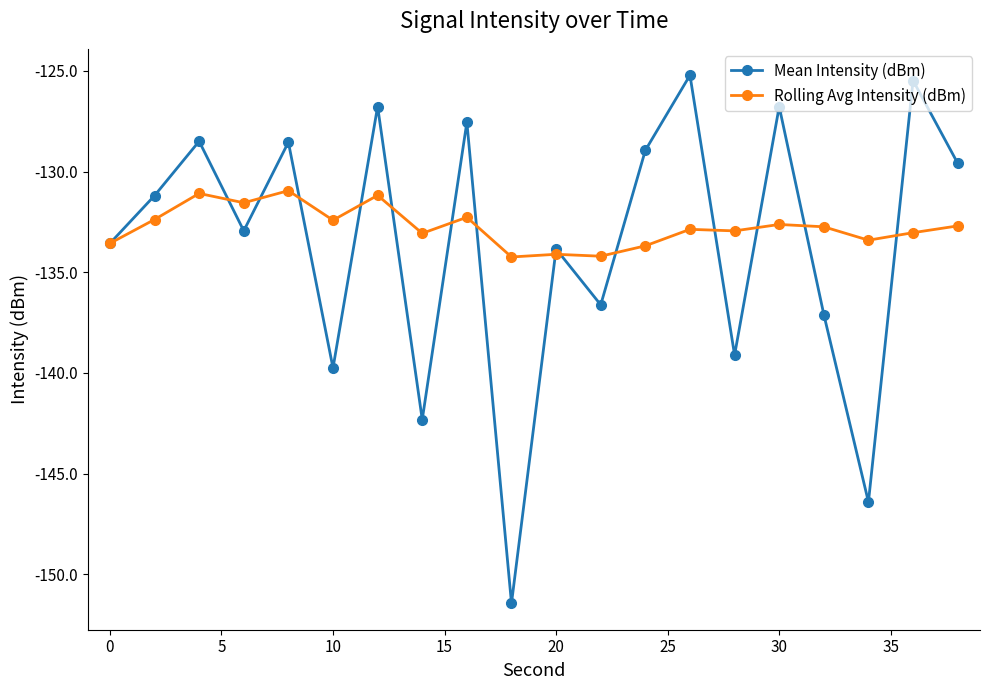

What is the sum of all Rolling Avg Intensity (dBm) values?

-2655.0